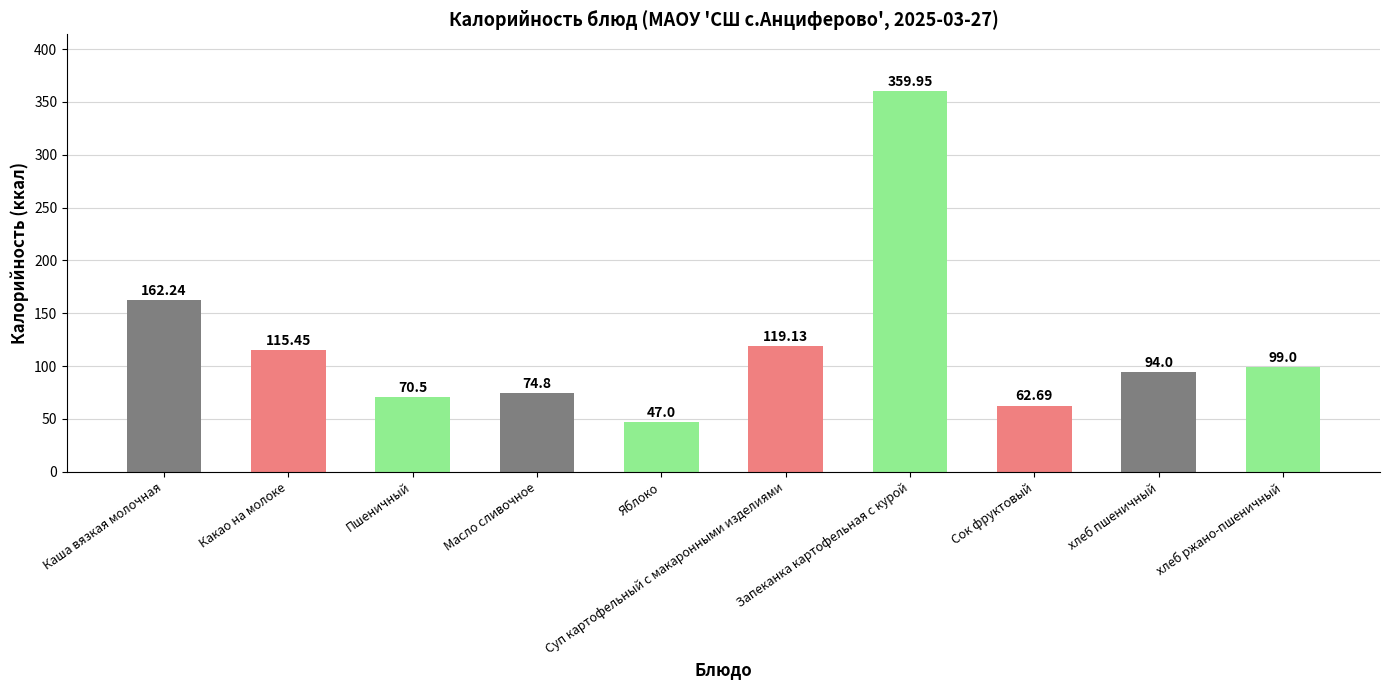

What is the sum of the values at Сок фруктовый and Масло сливочное?

137.5